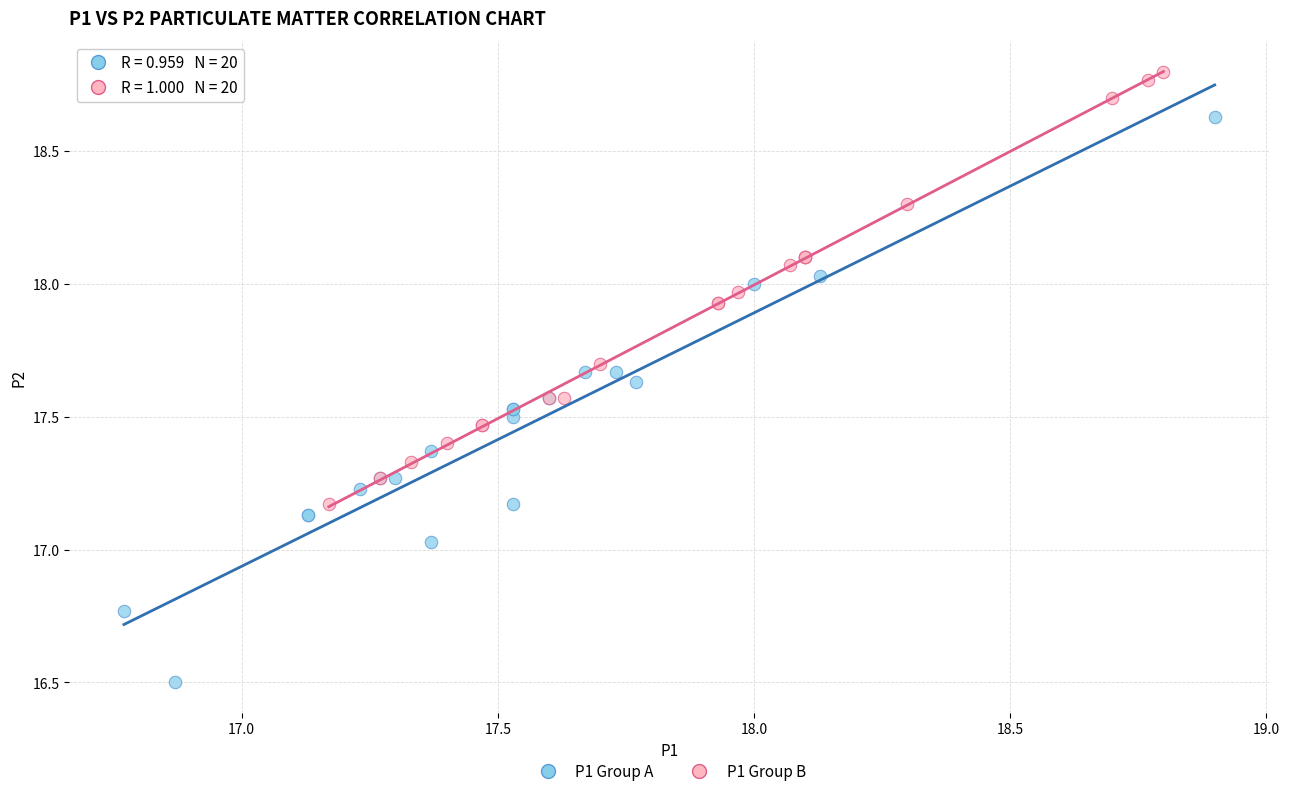

Which series has the largest Y range (max minus min)?

P1 Group A